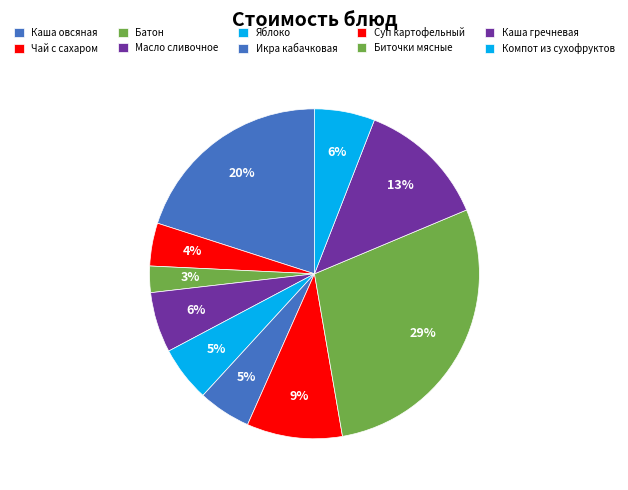

What portion of the pie excludes Икра кабачковая?

94.8%